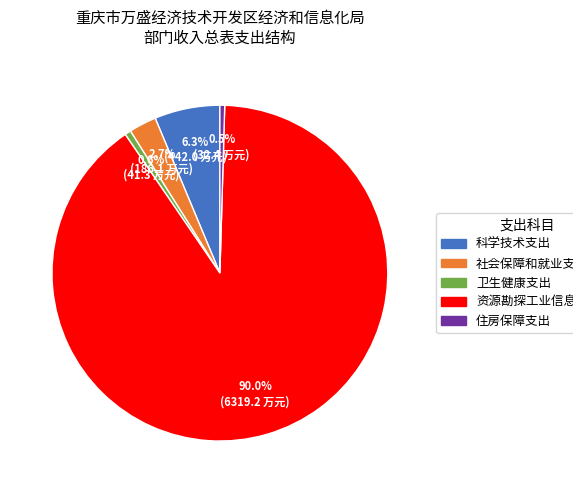

To the nearest percent, what is the average slice percentage?

20%